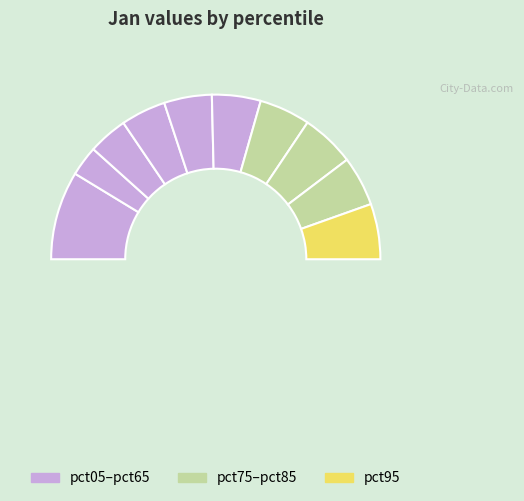

To the nearest percent, what is the average slice percentage?

10%